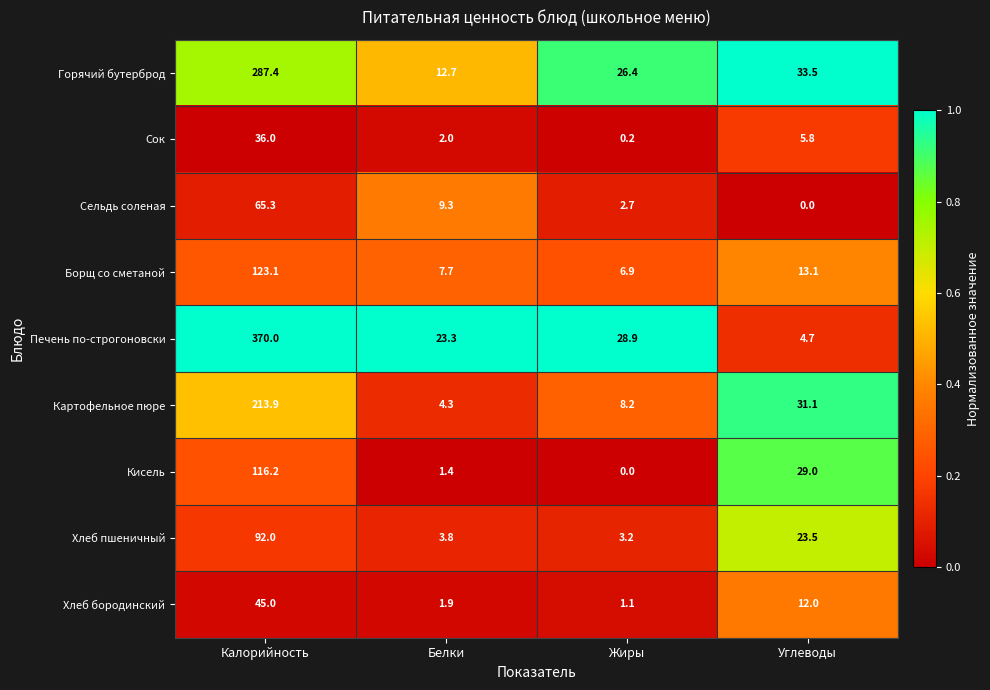

Rank the series at Калорийность from lowest to highest value.

Сок, Хлеб бородинский, Сельдь соленая, Хлеб пшеничный, Кисель, Борщ со сметаной, Картофельное пюре, Горячий бутерброд, Печень по-строгоновски